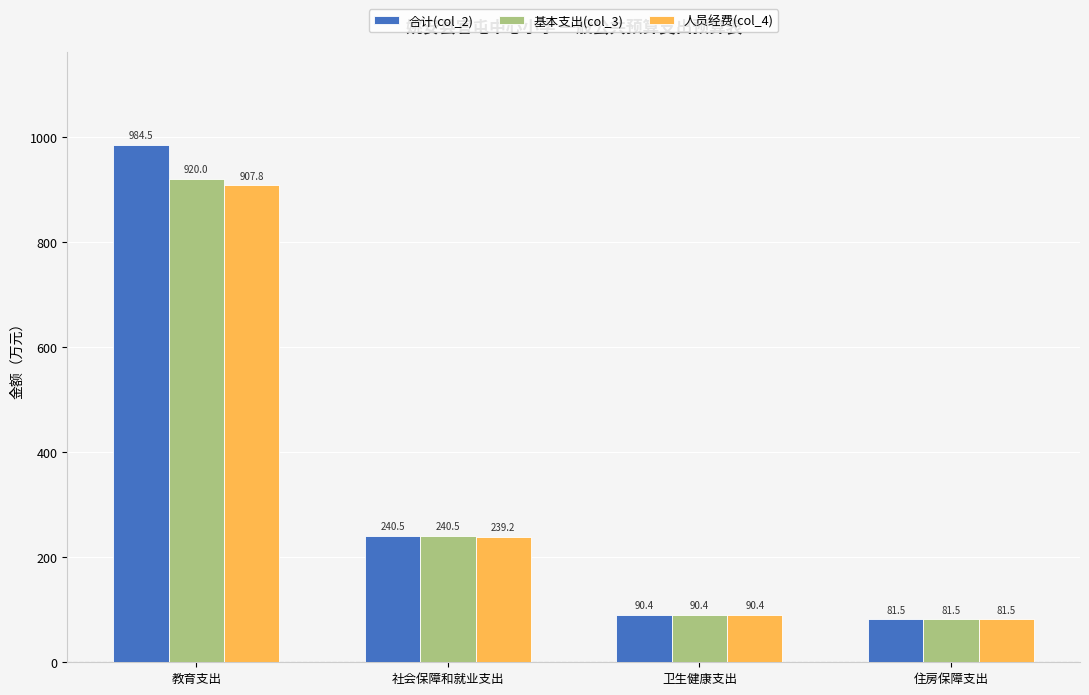

What value does the 合计(col_2) series have at 教育支出?

984.5